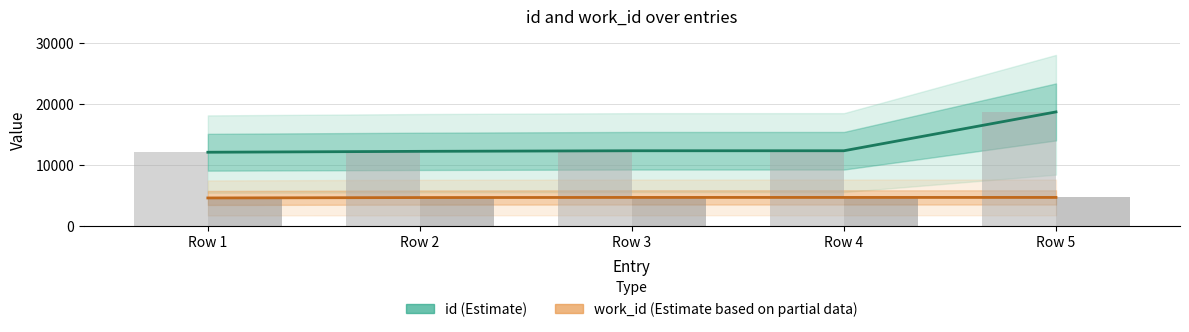

Which has a higher value, Row 3 or Row 5?

Row 5